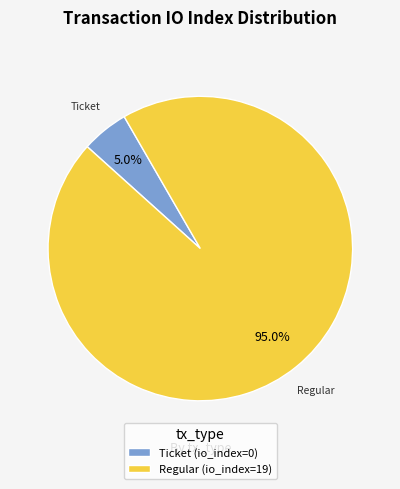

How many slices are in this pie chart?

2